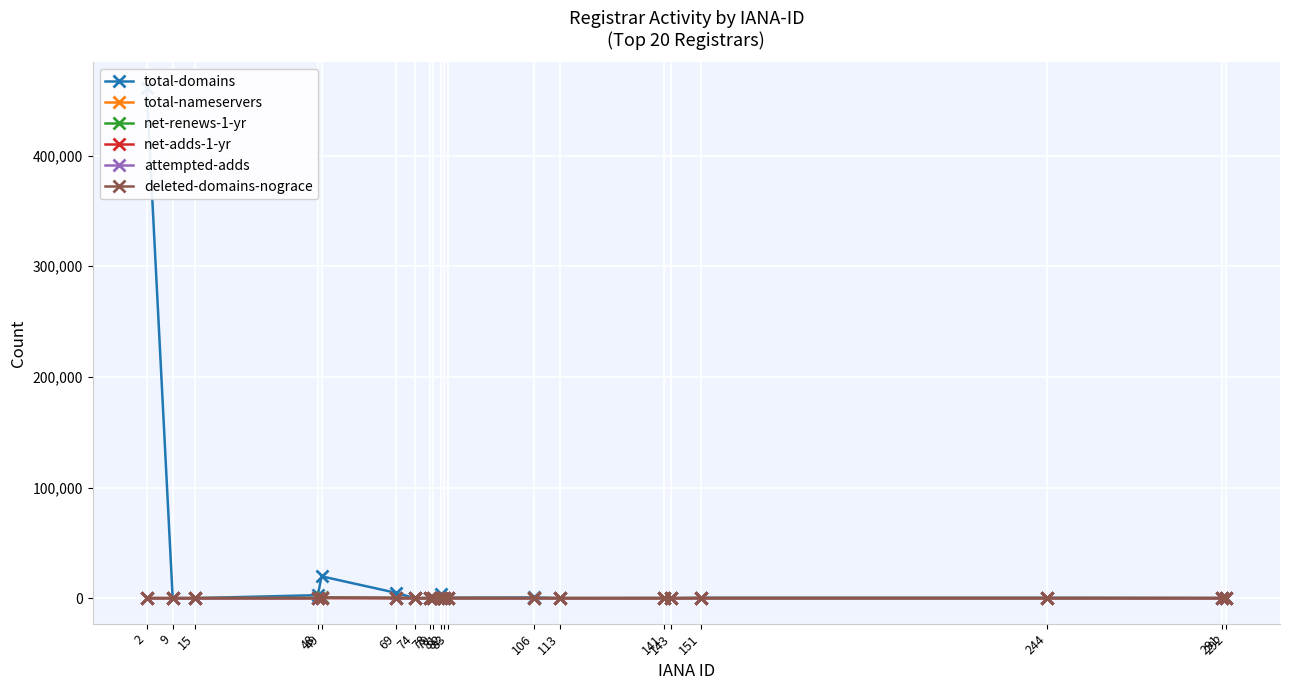

True or false: total-domains and net-renews-1-yr cross at least once.

False